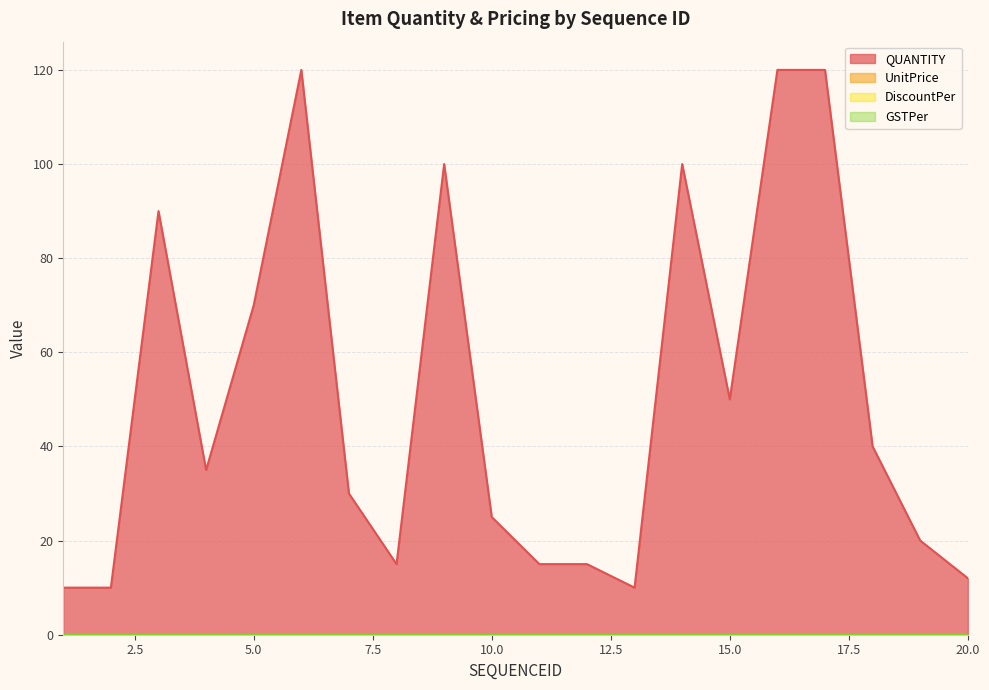

What is the lowest value of the QUANTITY series?

10